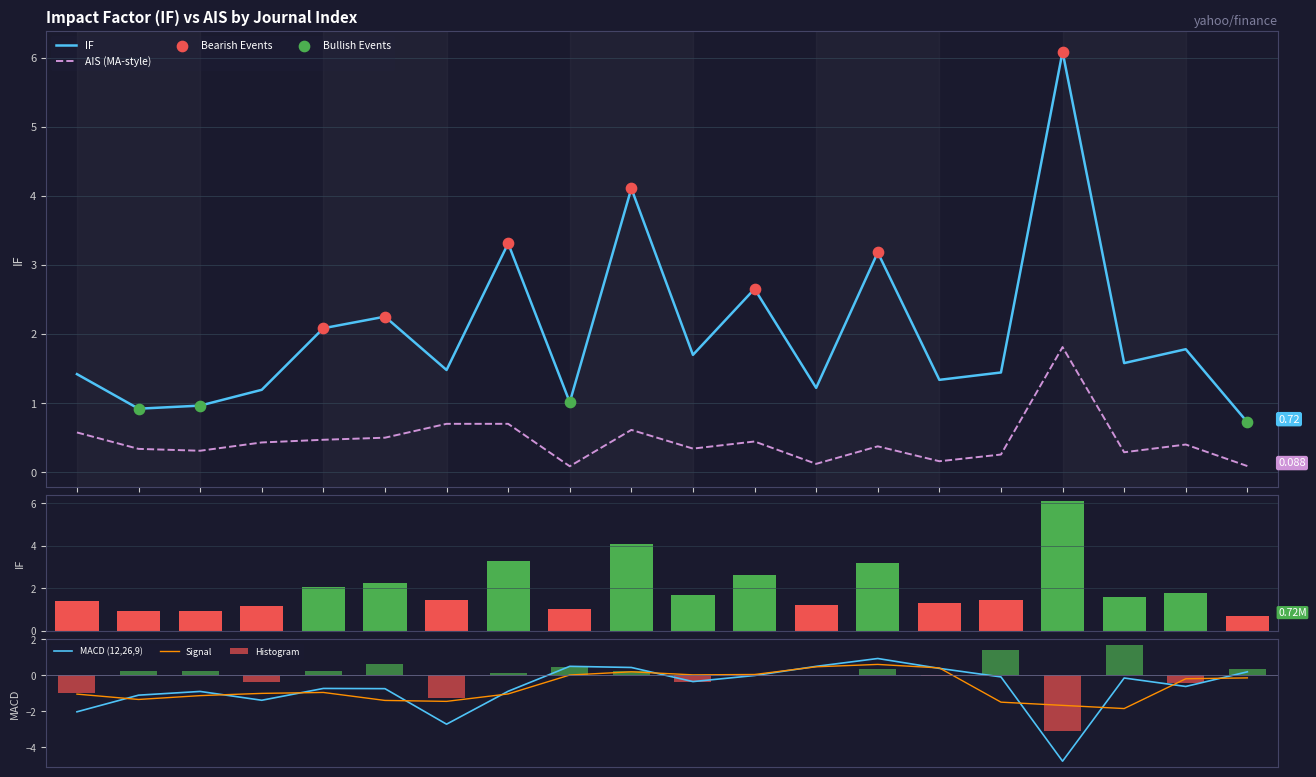

Is it true that AIS (MA-style) equals 0.4 at 253?

True